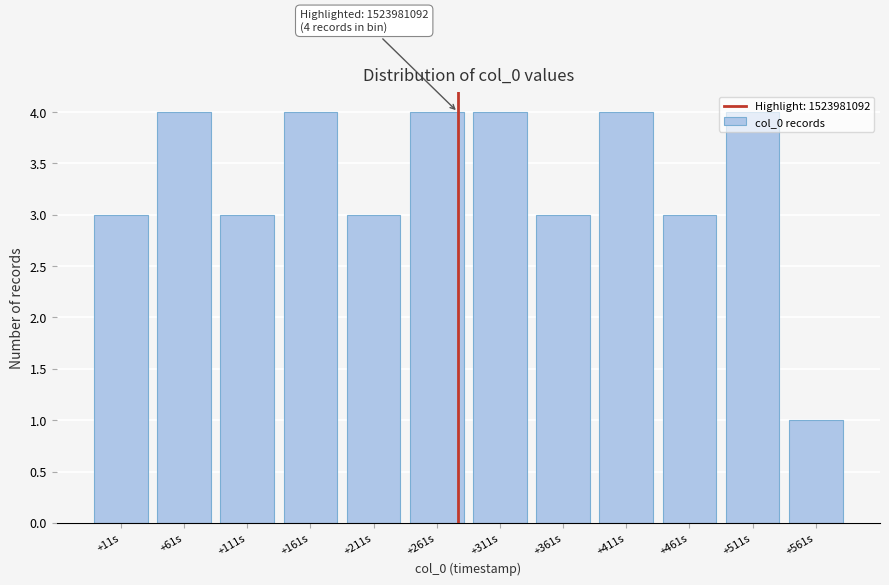

Is it true that the value at +511s is 4?

True